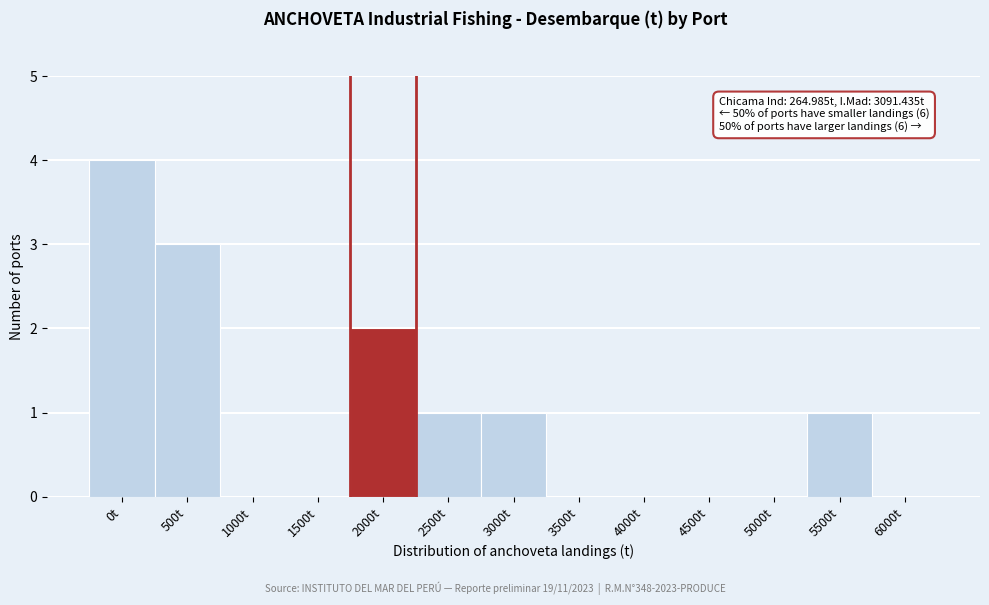

Reading right to left, list all the values displayed in this chart.

6000t=0	5500t=1	5000t=0	4500t=0	4000t=0	3500t=0	3000t=1	2500t=1	2000t=2	1500t=0	1000t=0	500t=3	0t=4